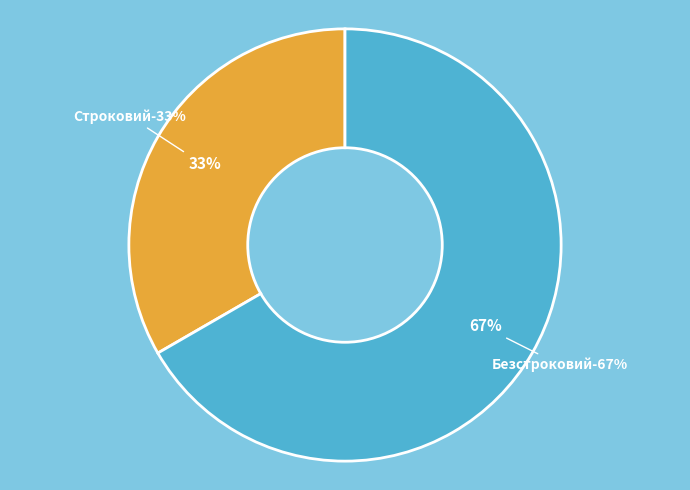

The Безстроковий slice represents 67% of the pie. True or false?

True